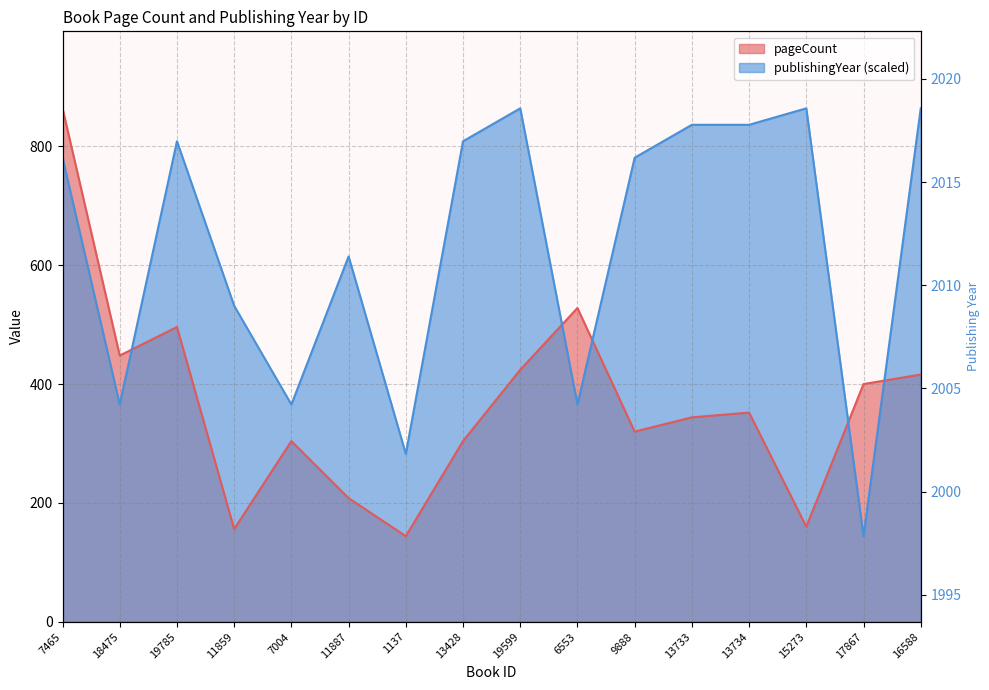

The publishingYear series shows 1327.3 at 16588. True or false?

False